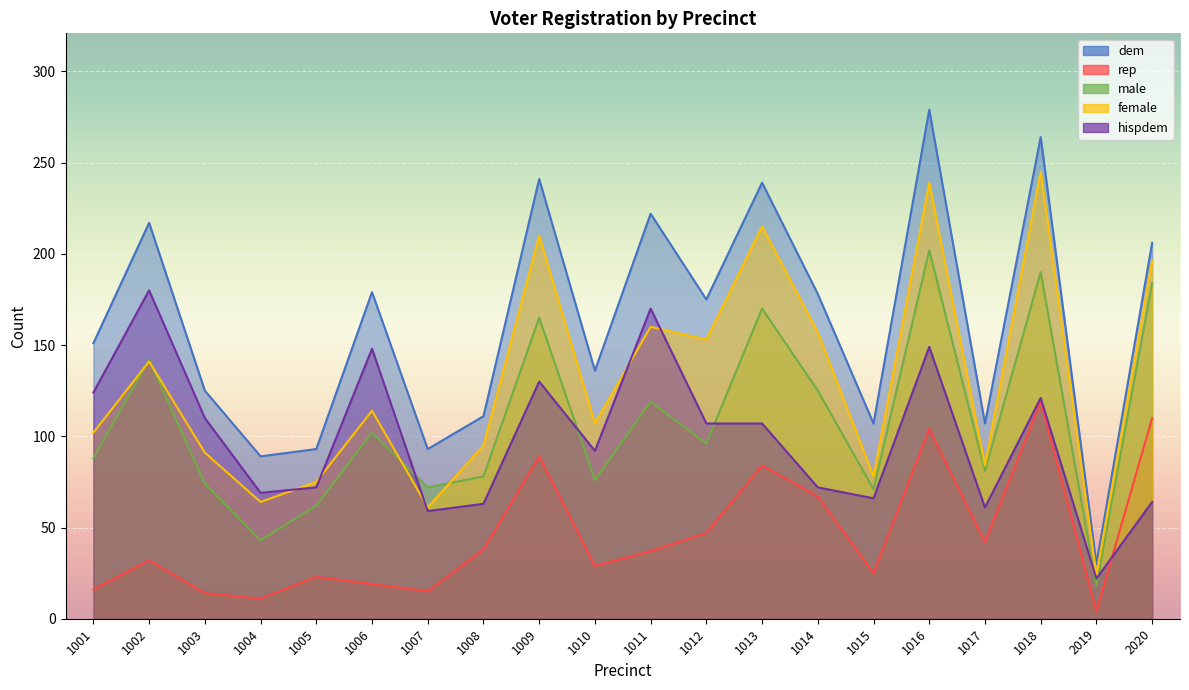

At which category is the sum across all series the highest?

1016